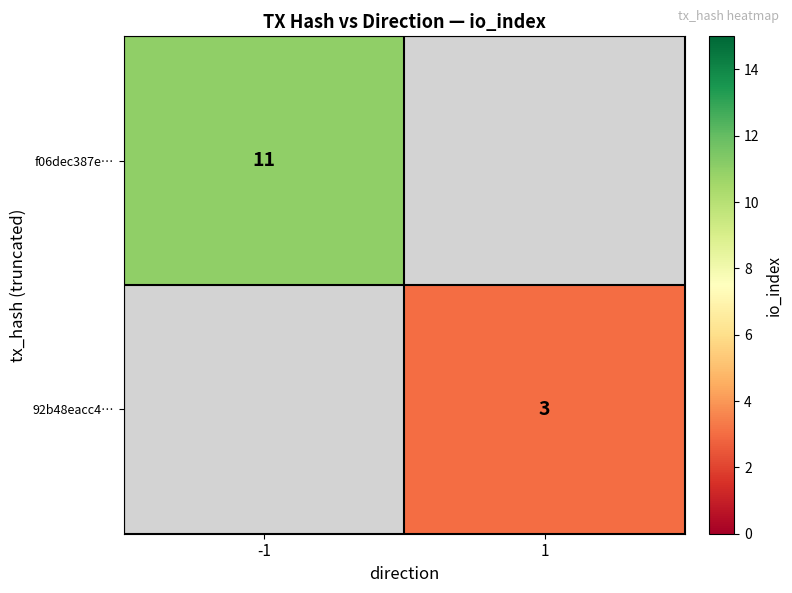

At which category does the chart reach its minimum across all series?

1